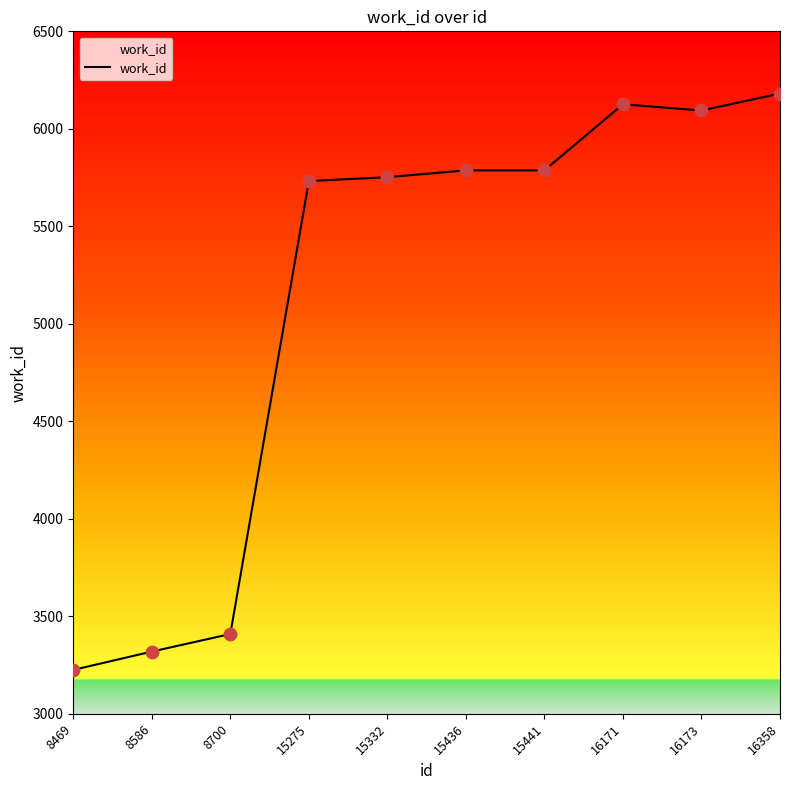

Approximately how many times larger is the value at 15275 compared to 8700?

1.7